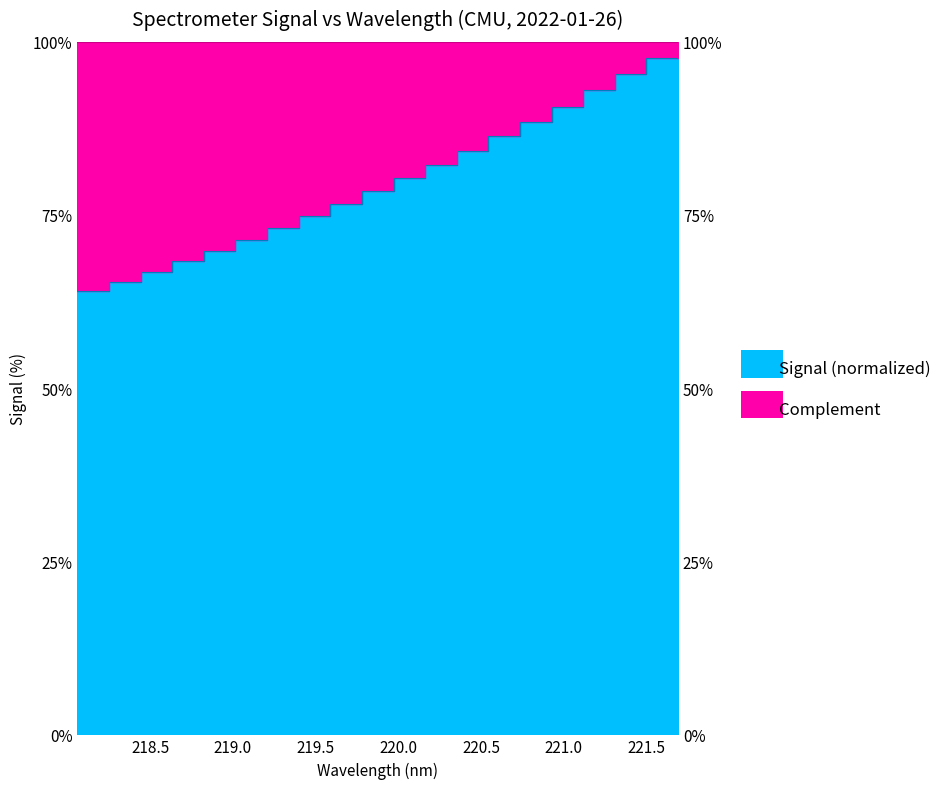

What is the approximate value at 220.9264?

90.6